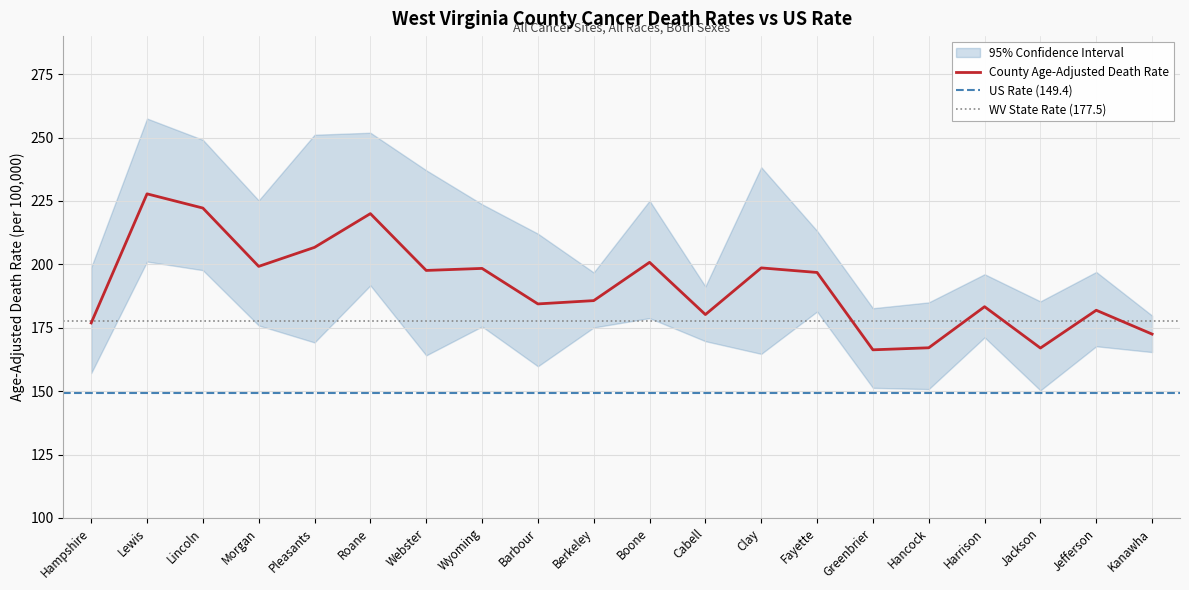

Which series changed the most between Lewis and Jefferson?

Upper 95% CI